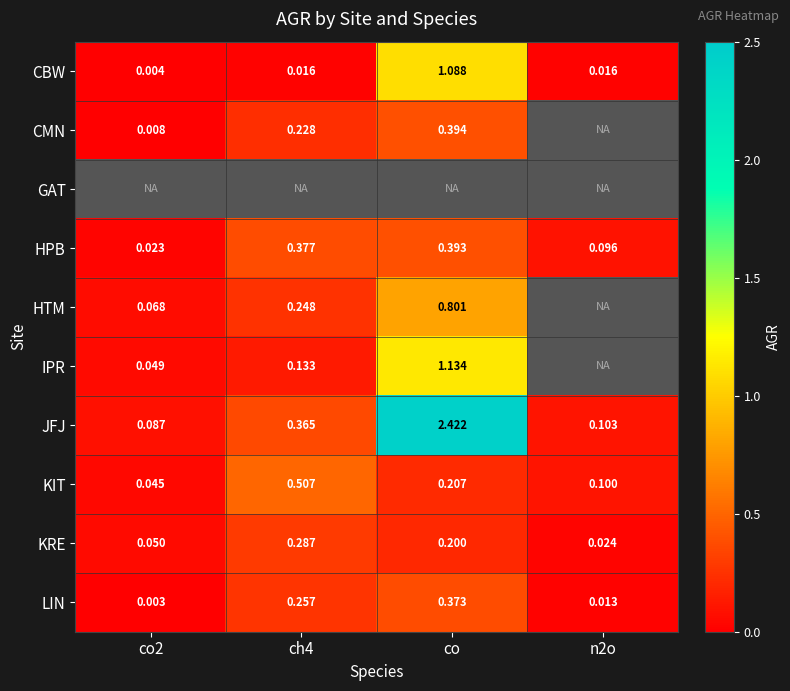

Is the value of HTM at co greater than the value of KIT at n2o?

Yes